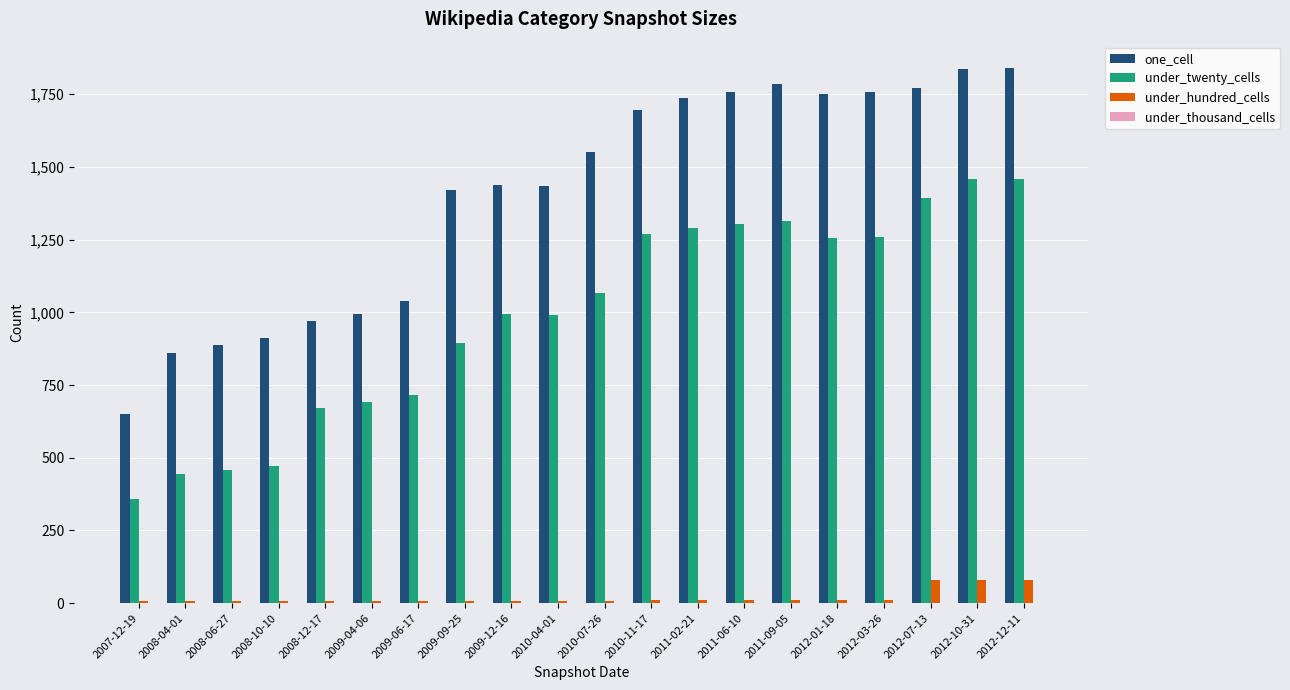

What is the spread (max minus min) of values at 2011-09-05?

1787